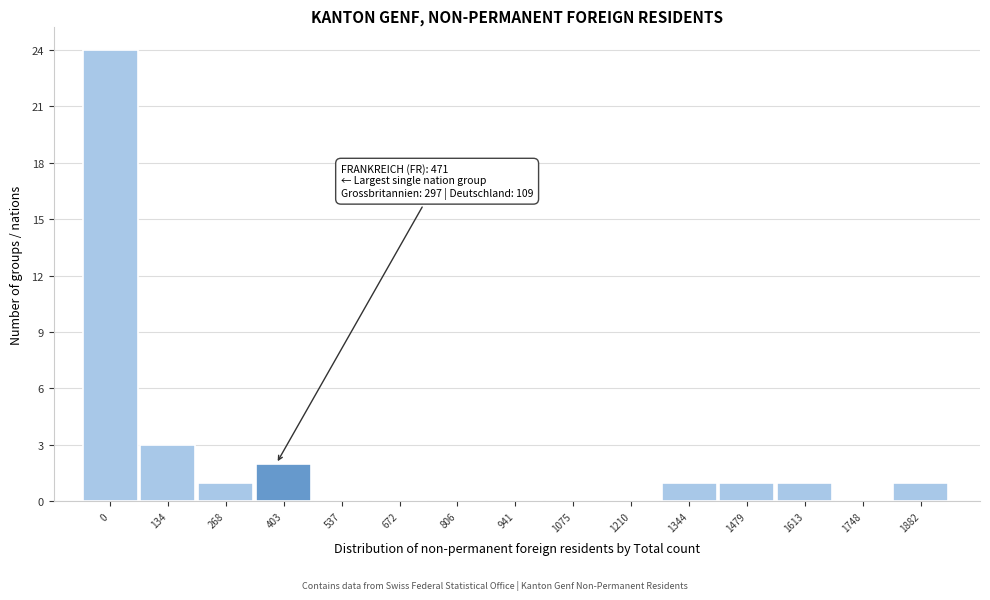

Reading left to right, transcribe all the data shown in this chart.

0=24	134=3	268=1	403=2	537=0	672=0	806=0	941=0	1075=0	1210=0	1344=1	1479=1	1613=1	1748=0	1882=1